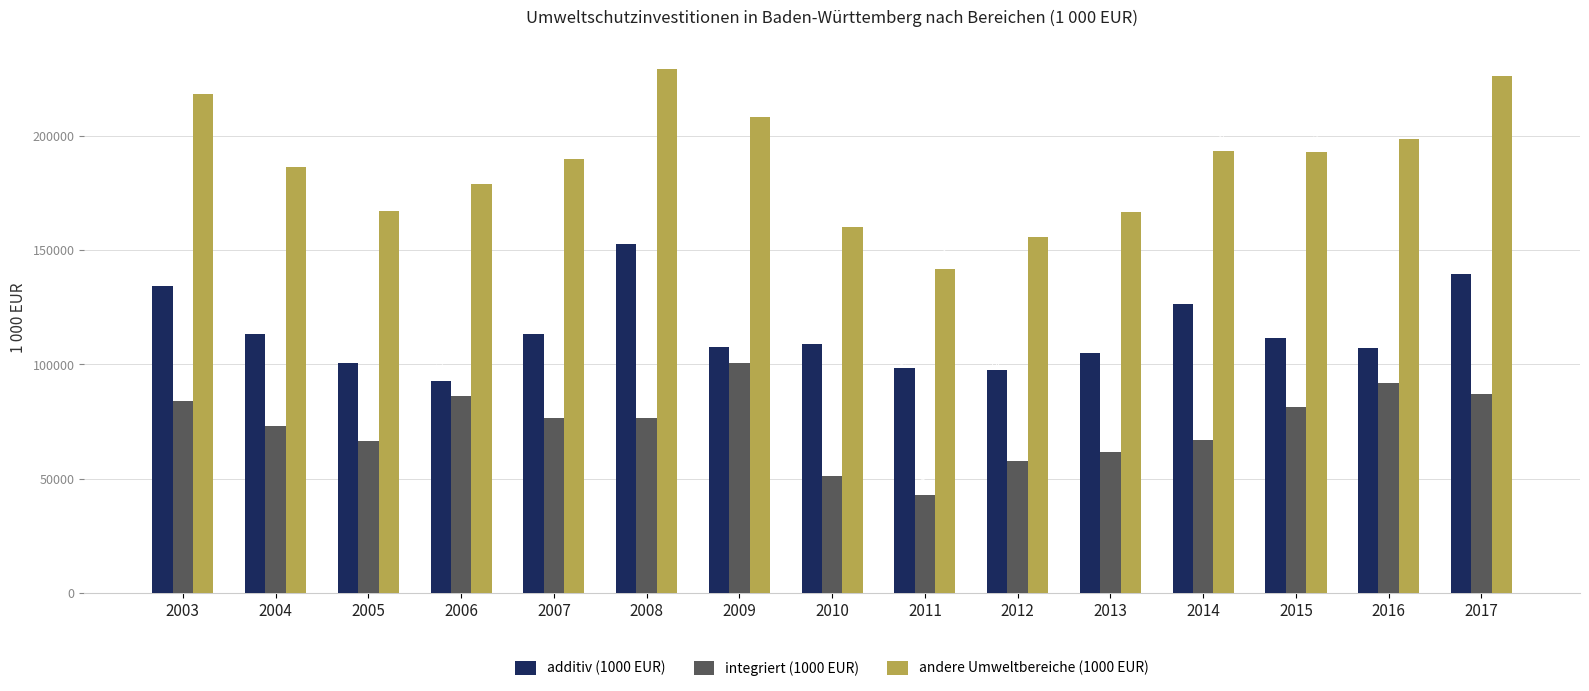

What is the difference between the highest and lowest values at 2010?

108748